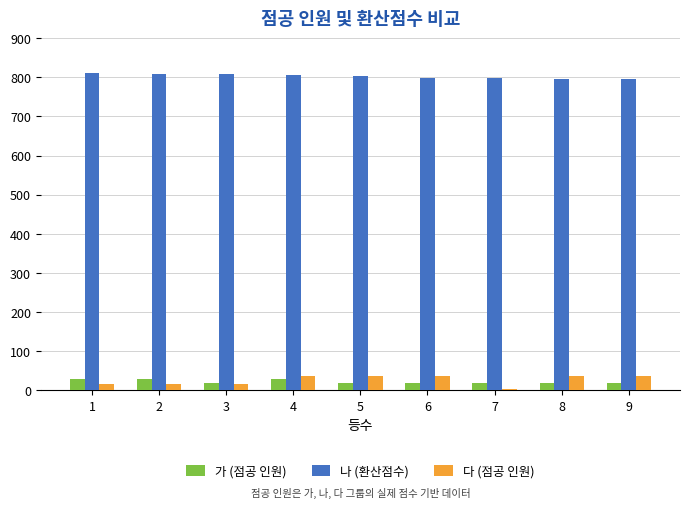

Is the value of 다 (점공 인원) at 5 greater than the value of 가 (점공 인원) at 6?

Yes